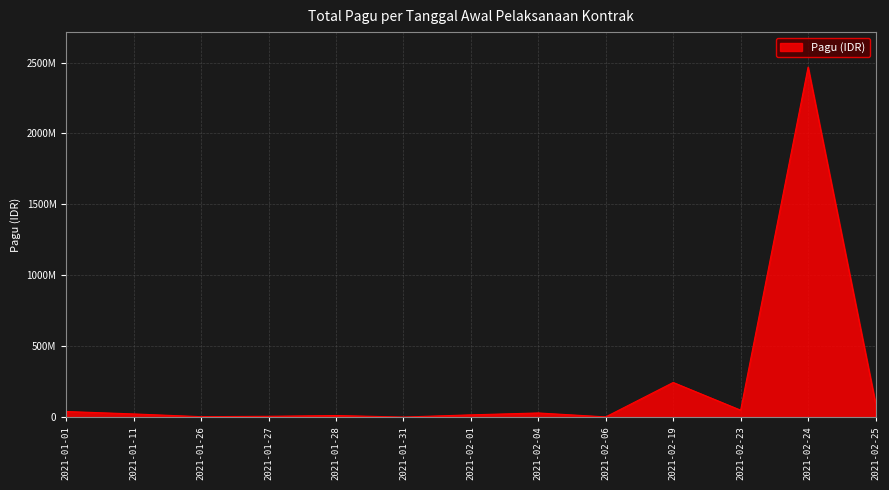

Where does the data first go above 23250000?

2021-01-01